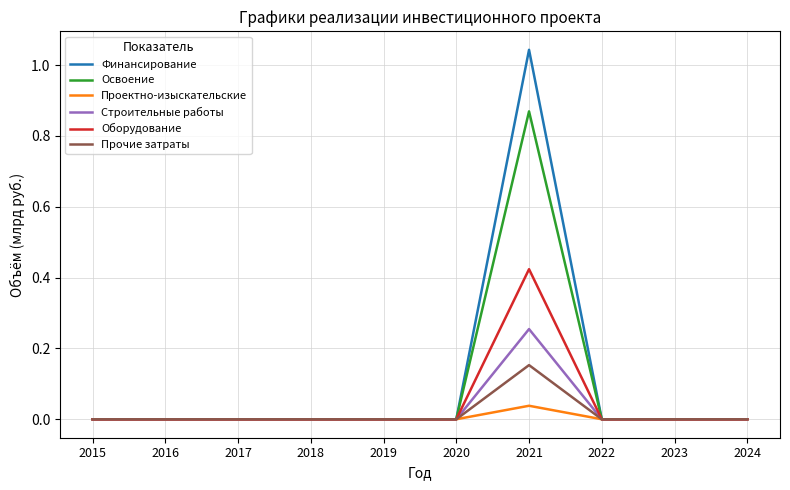

Rank the series by their maximum value, from highest to lowest.

Финансирование, Освоение, Оборудование, Строительные работы, Прочие затраты, Проектно-изыскательские